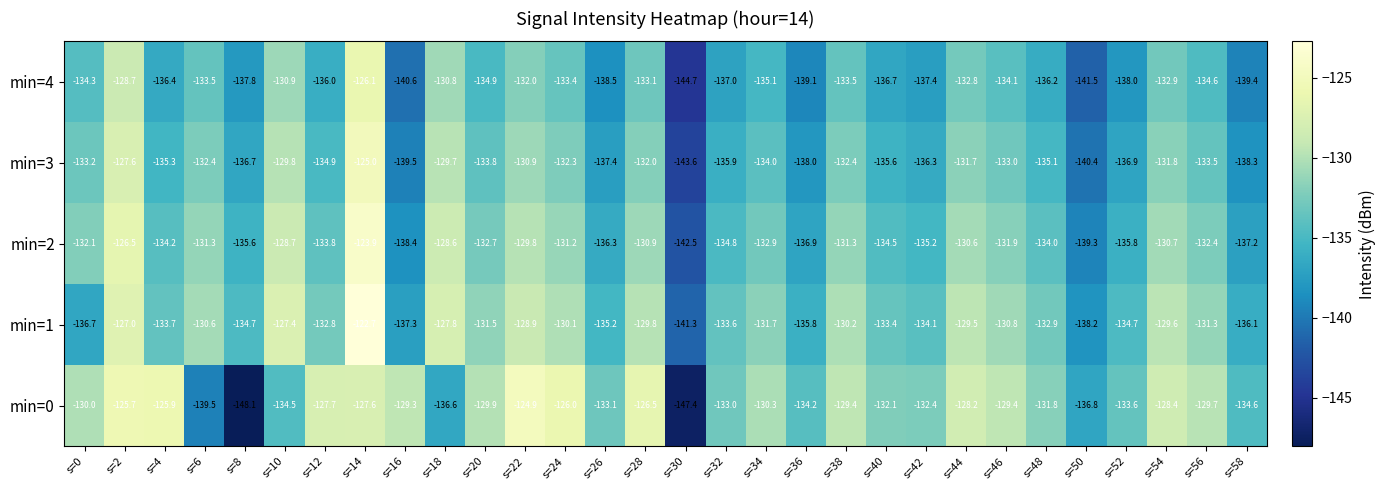

At which category is the sum across all series the highest?

s=14